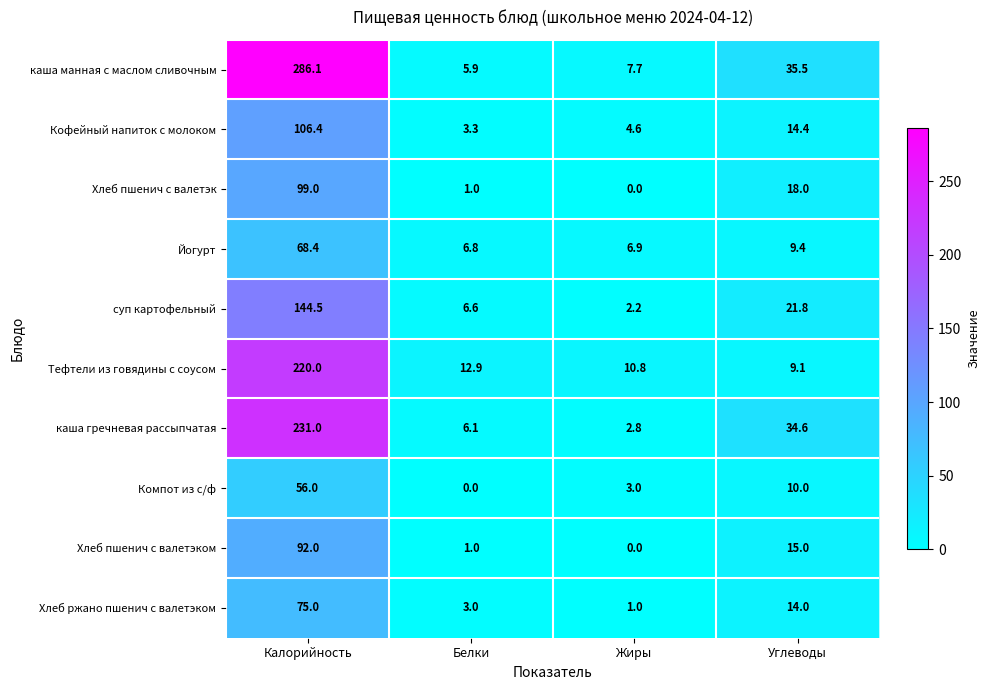

At which category is the sum across all series the highest?

Калорийность